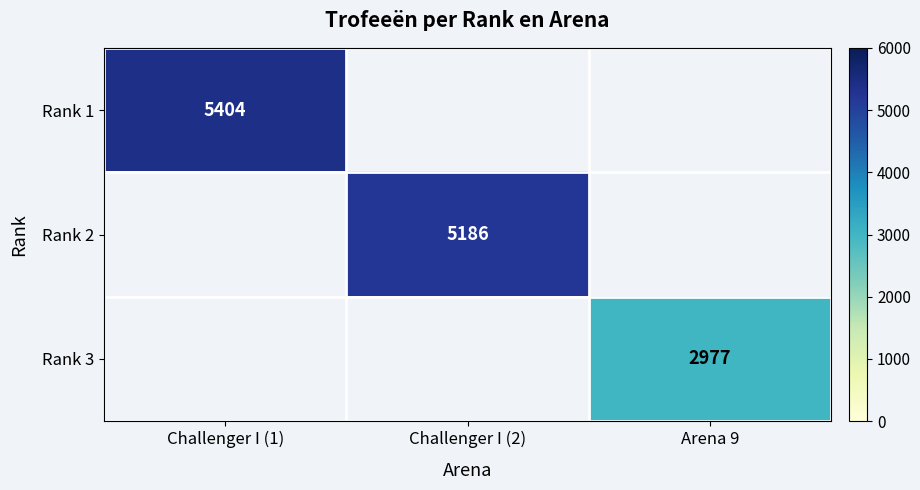

True or false: Rank 1 has a value of 5404 at Challenger I (1).

True